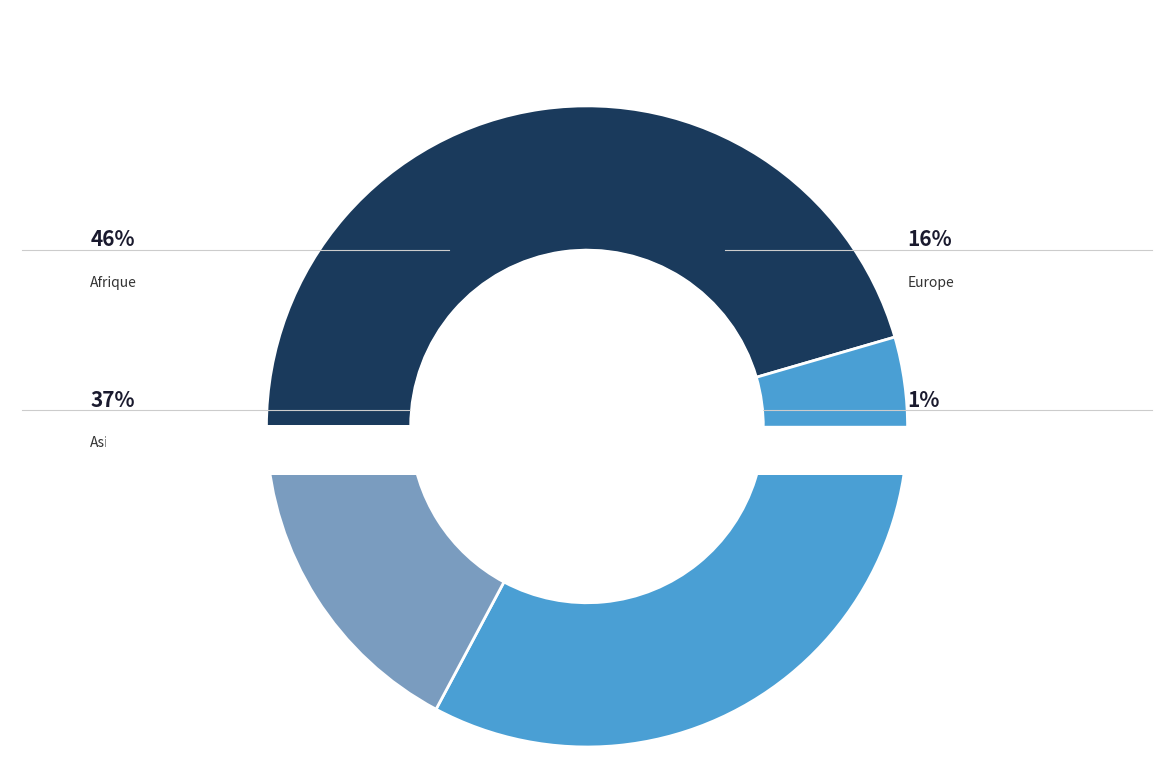

The Provenance inconnu slice represents 13% of the pie. True or false?

False